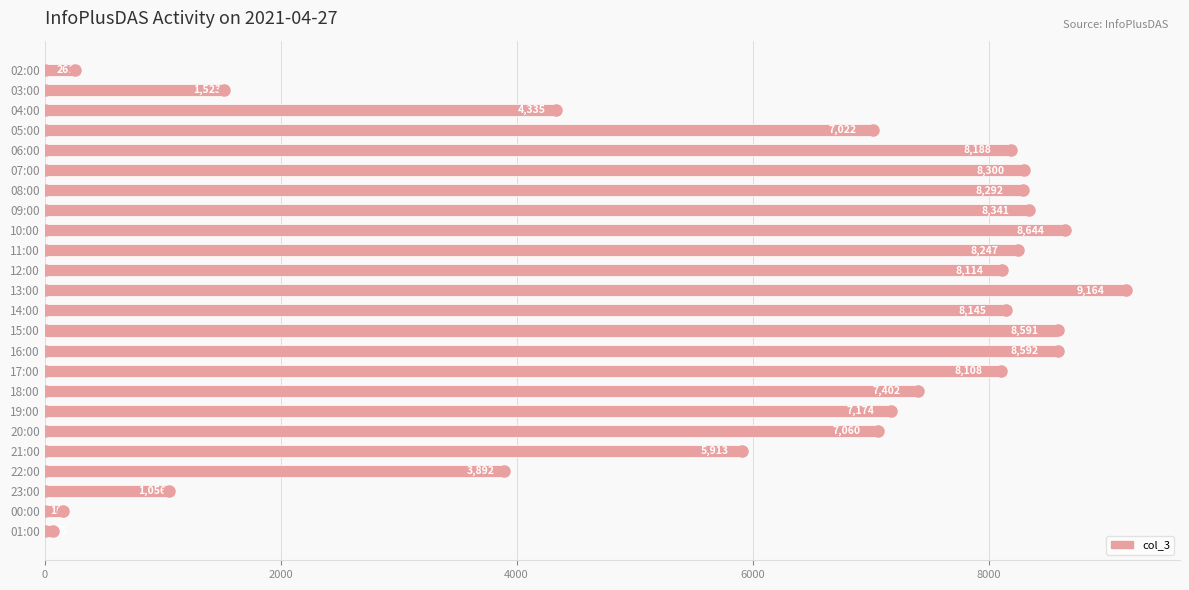

The value at 12:00 is 2247. True or false?

False